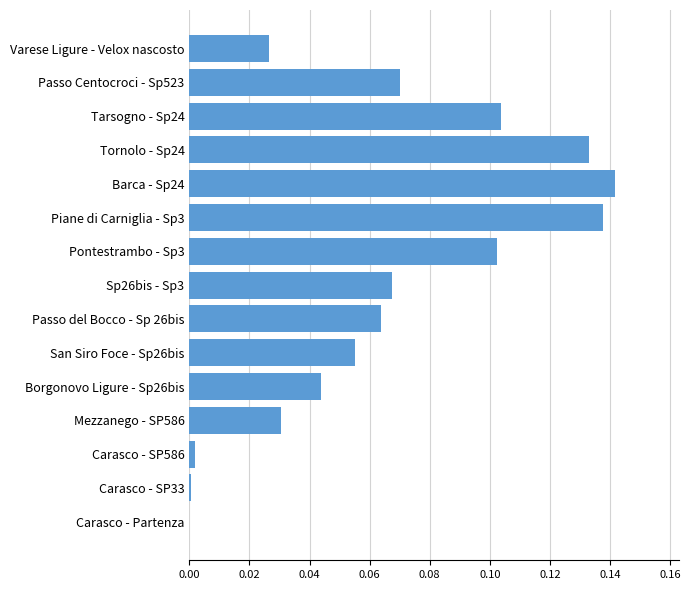

Count the number of categories in the chart.

15